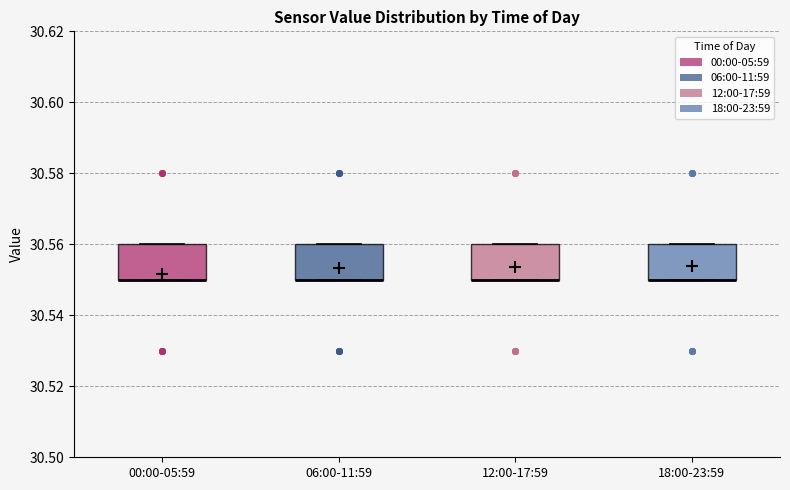

Where is the upper edge of the box for 18:00-23:59 on the y-axis? The values are not printed on the chart, so give them approximately, as read against the axis.

30.56